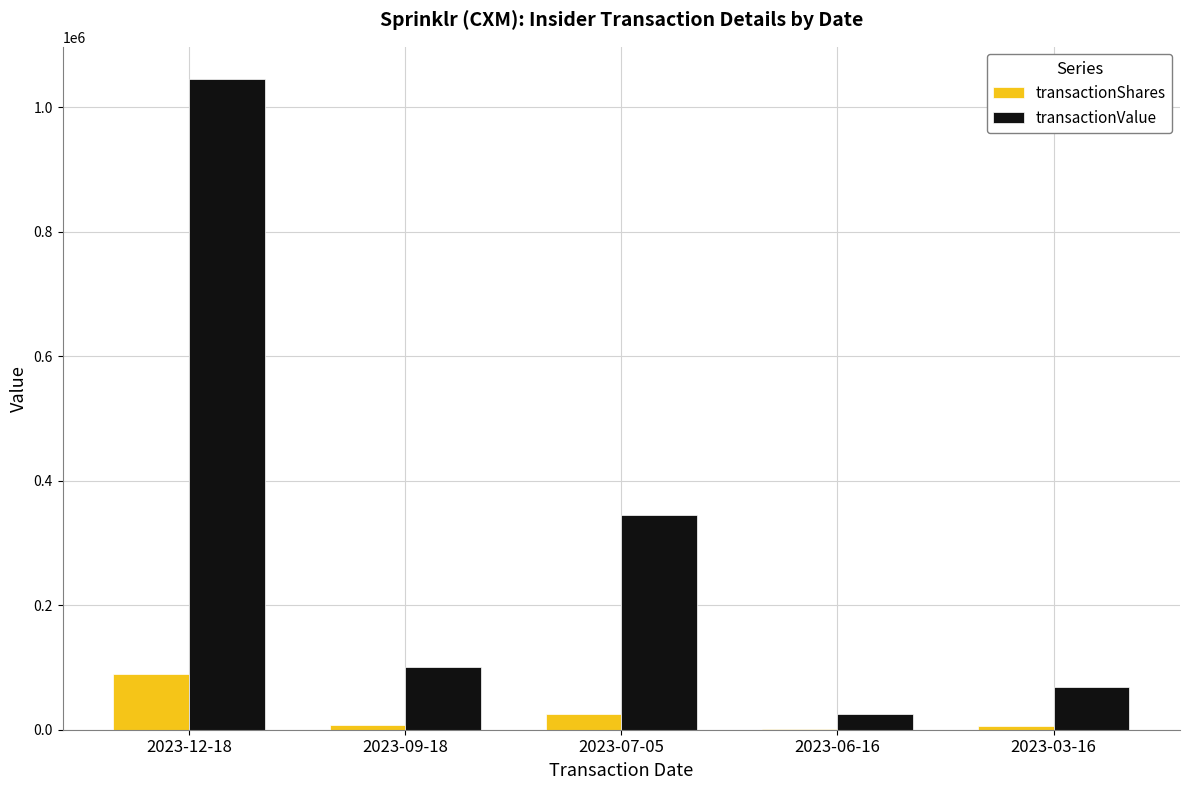

At which category is the sum across all series the highest?

2023-12-18